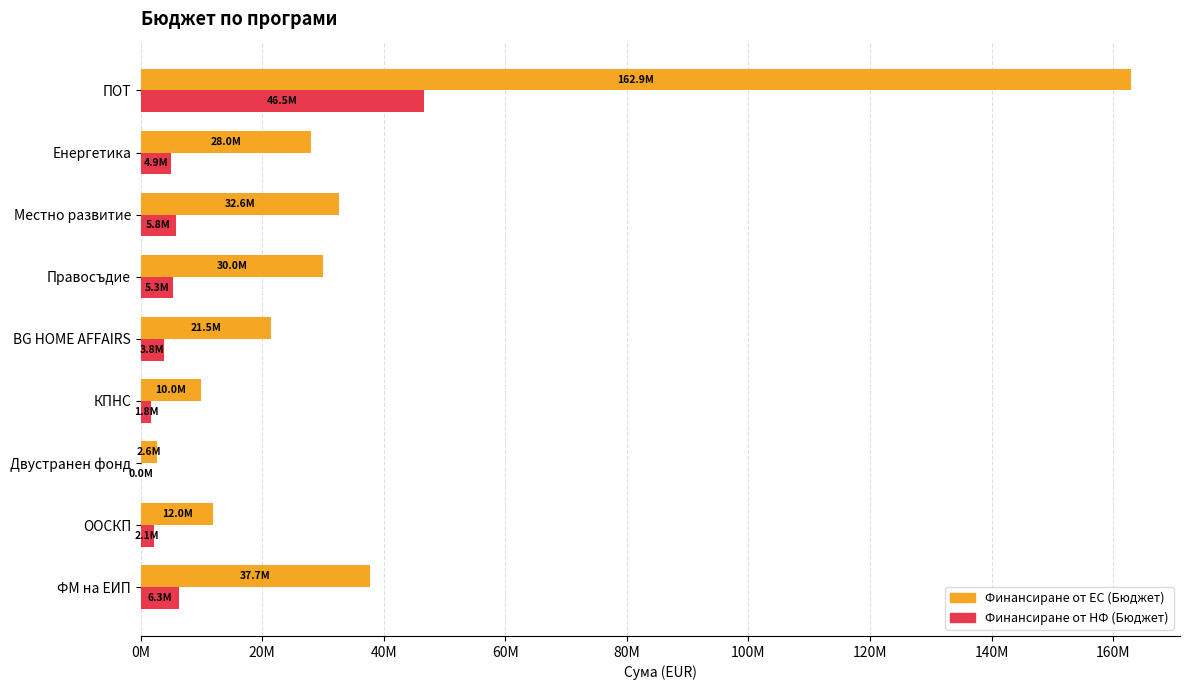

What are all the series names shown in the legend?

Финансиране от ЕС (Бюджет), Финансиране от НФ (Бюджет)